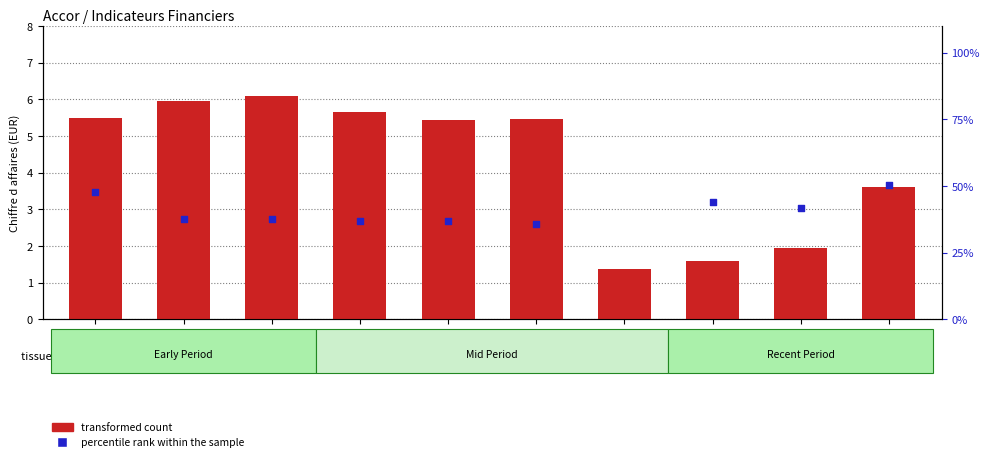

At how many categories does at least one series exceed 16?

10